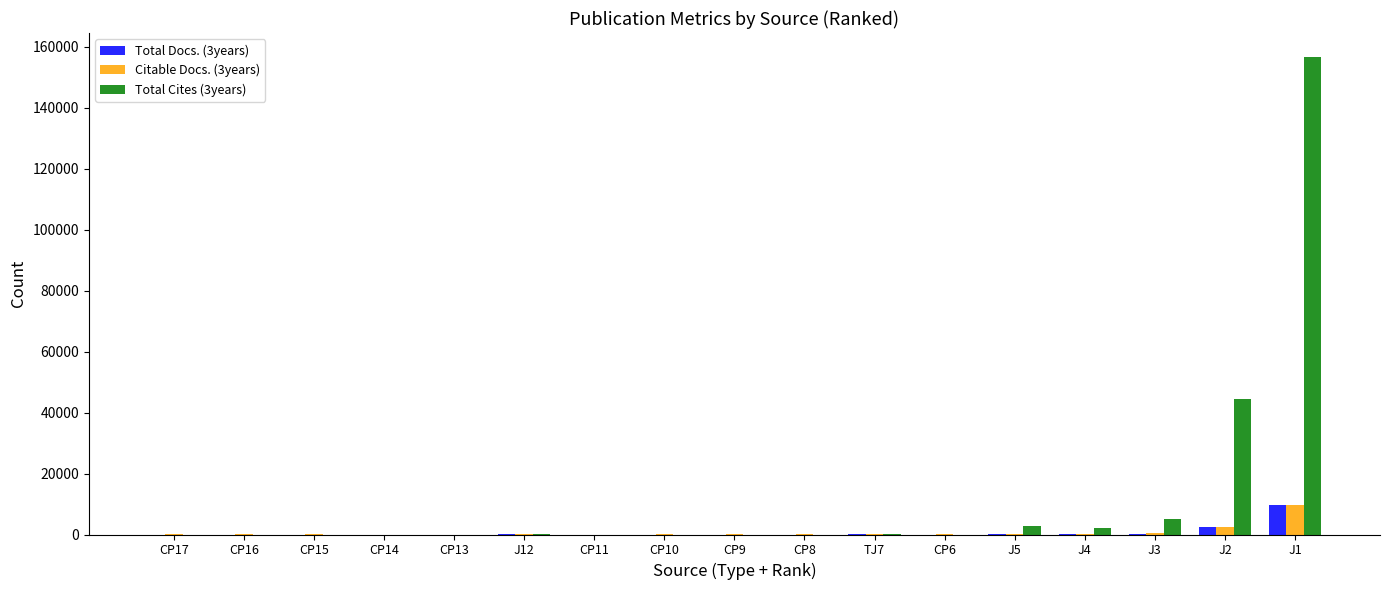

The value of Total Cites (3years) at J2 is 44526. True or false?

True